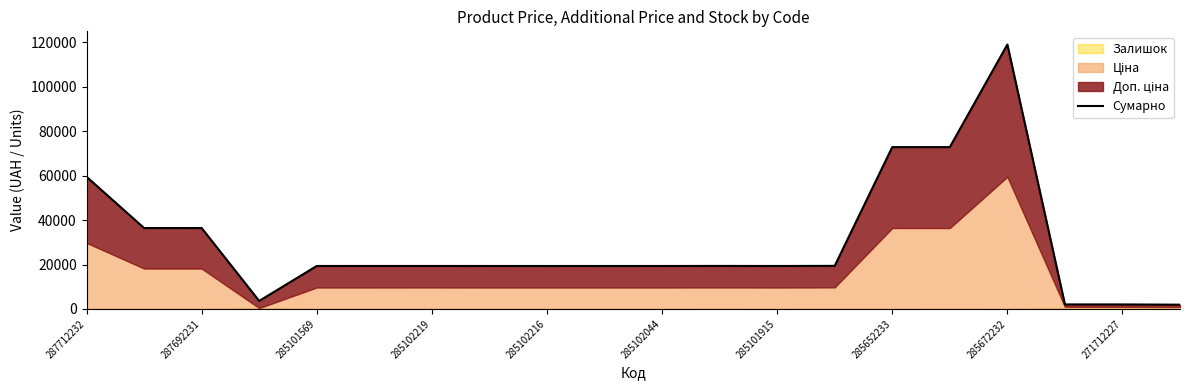

The chart shows a value of 72863.1 at 285652233. True or false?

True